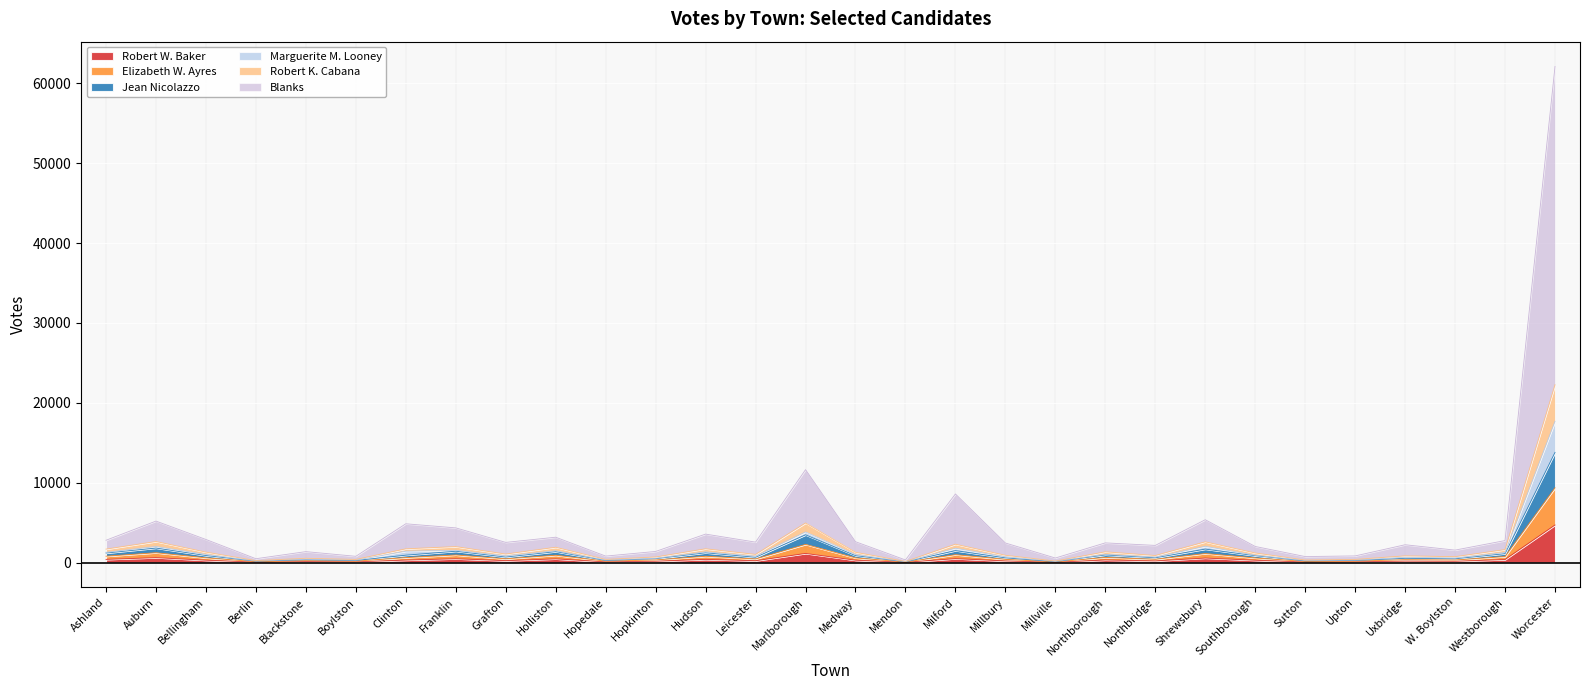

What position from the left is Mendon?

17